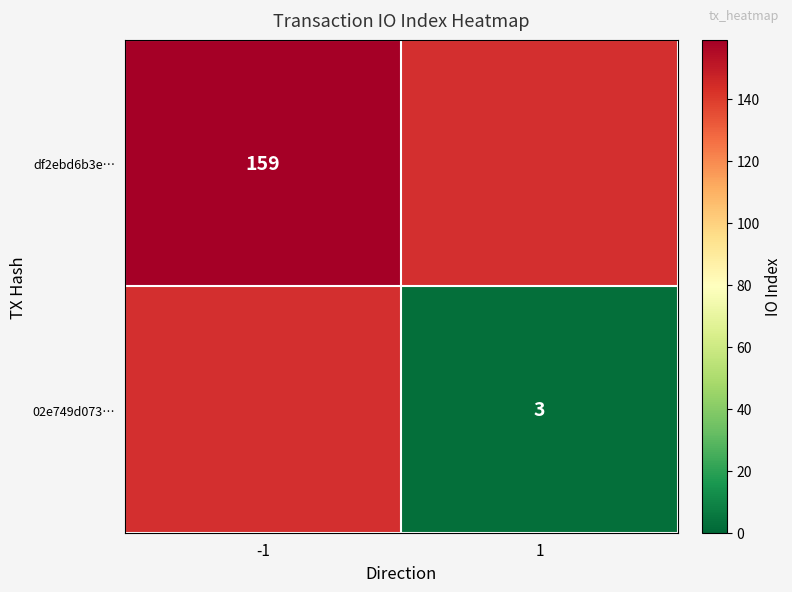

Is it true that df2ebd6b3e… equals 250 at -1?

False